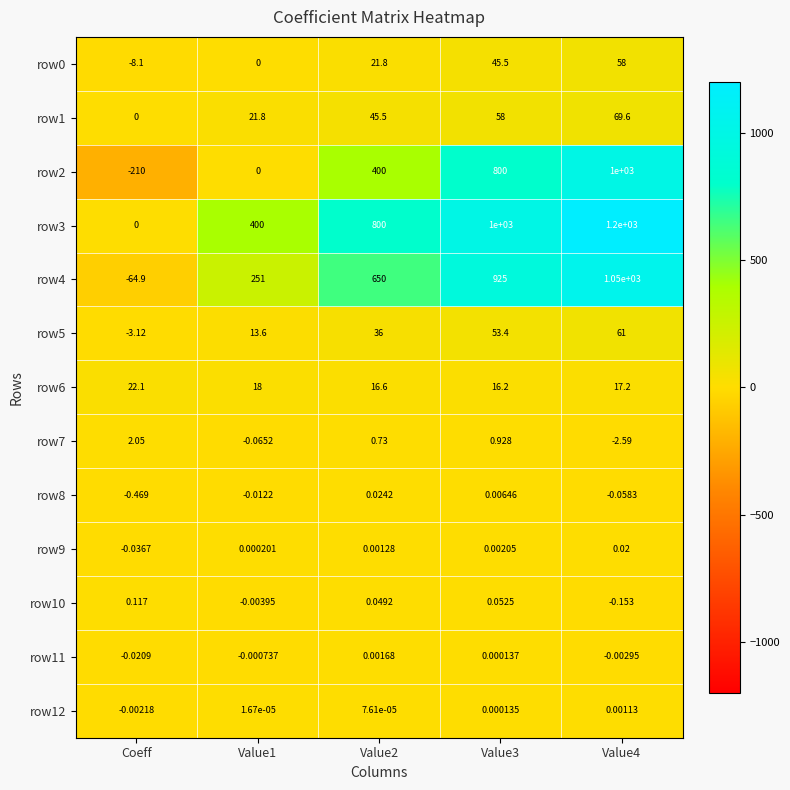

Between Value2 and Value4, which series saw the biggest shift?

row2